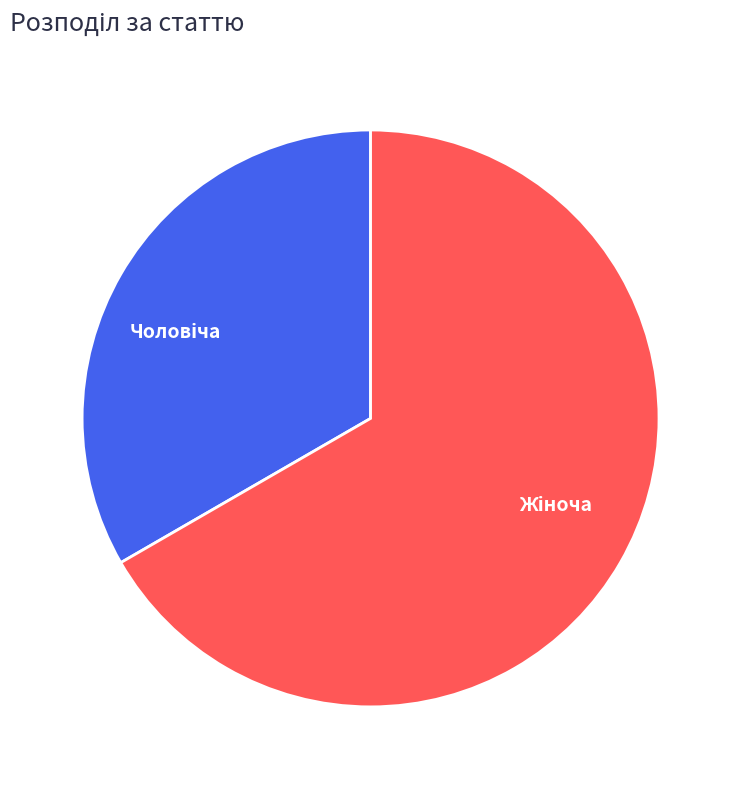

Is there any slice that represents more than half of the pie?

Yes